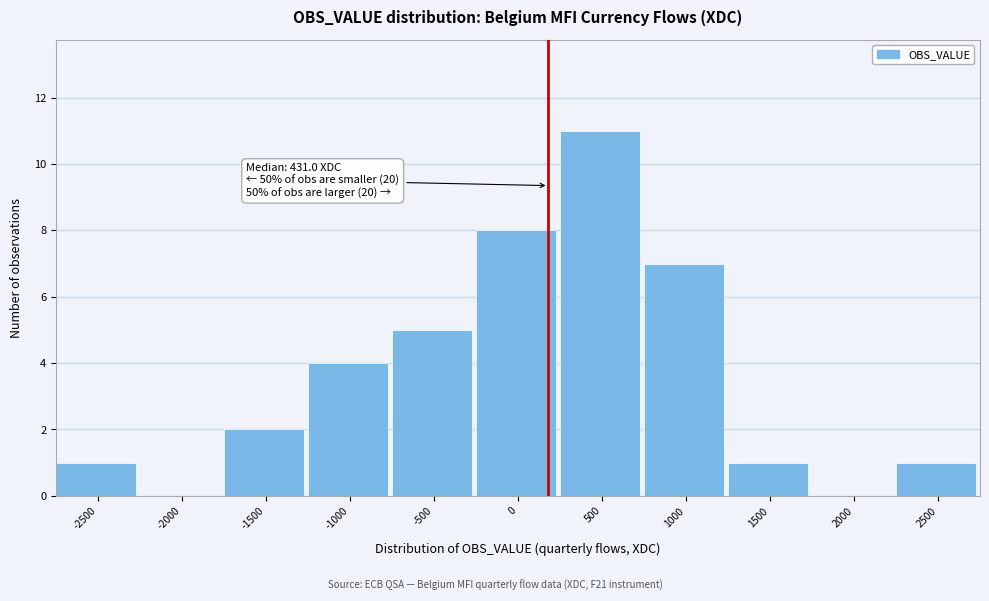

Reading right to left, what are all the values shown in this chart?

2500=1	2000=0	1500=1	1000=7	500=11	0=8	-500=5	-1000=4	-1500=2	-2000=0	-2500=1